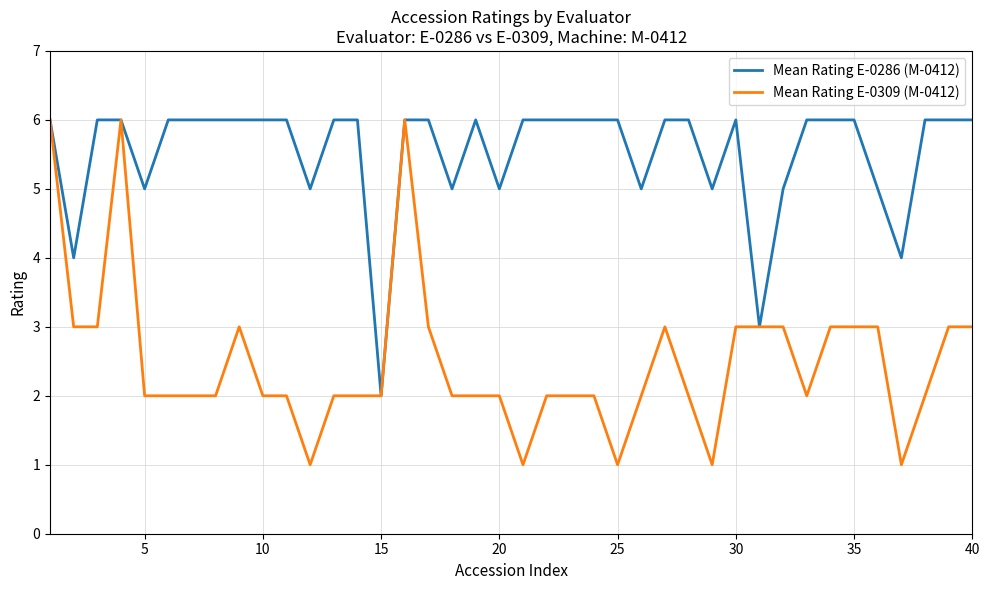

Reading left to right, extract all data points from this chart.

Mean Rating E-0286 (M-0412): 6	4	6	6	5	6	6	6	6	6	6	5	6	6	2	6	6	5	6	5	6	6	6	6	6	5	6	6	5	6	3	5	6	6	6	5	4	6	6	6
Mean Rating E-0309 (M-0412): 6	3	3	6	2	2	2	2	3	2	2	1	2	2	2	6	3	2	2	2	1	2	2	2	1	2	3	2	1	3	3	3	2	3	3	3	1	2	3	3